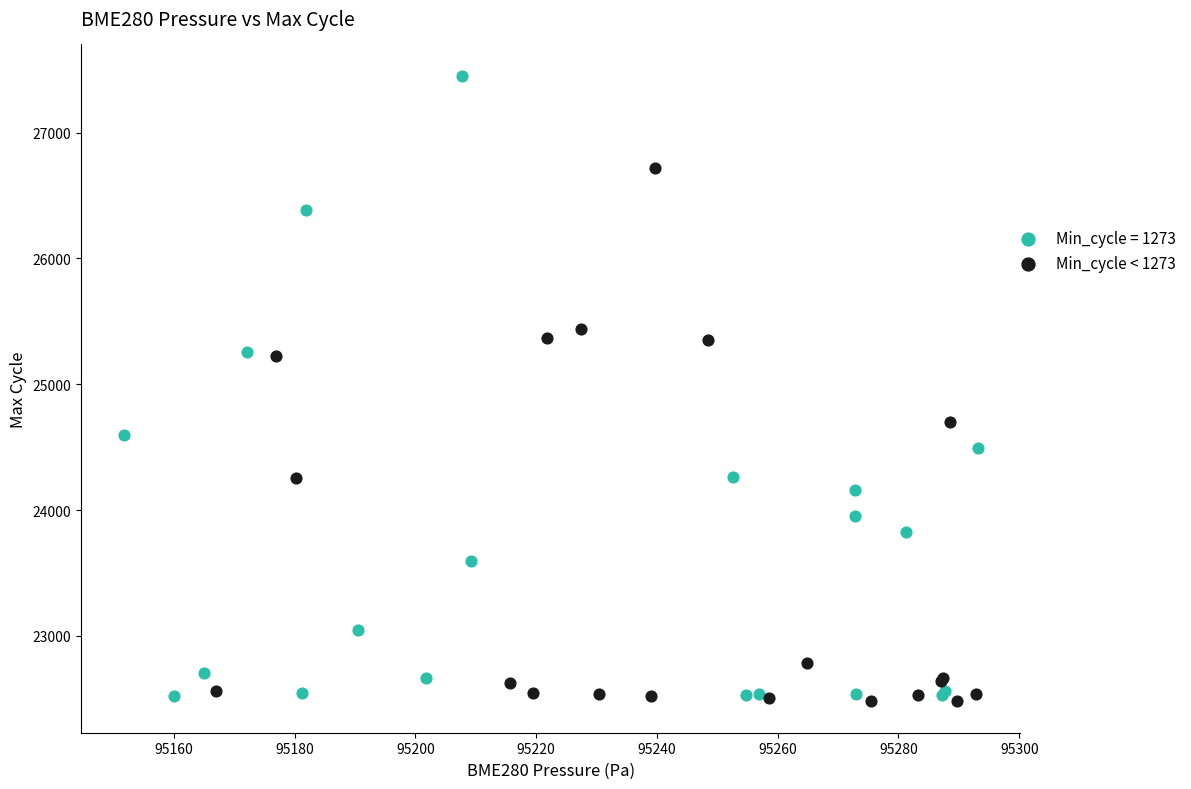

Which series contains the highest Y value?

Min_cycle = 1273